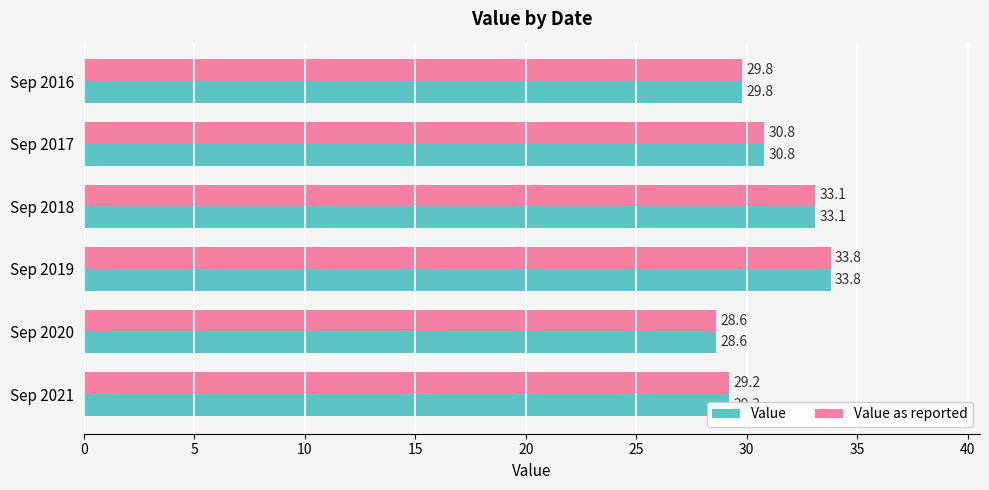

At how many categories does at least one series exceed 32?

2